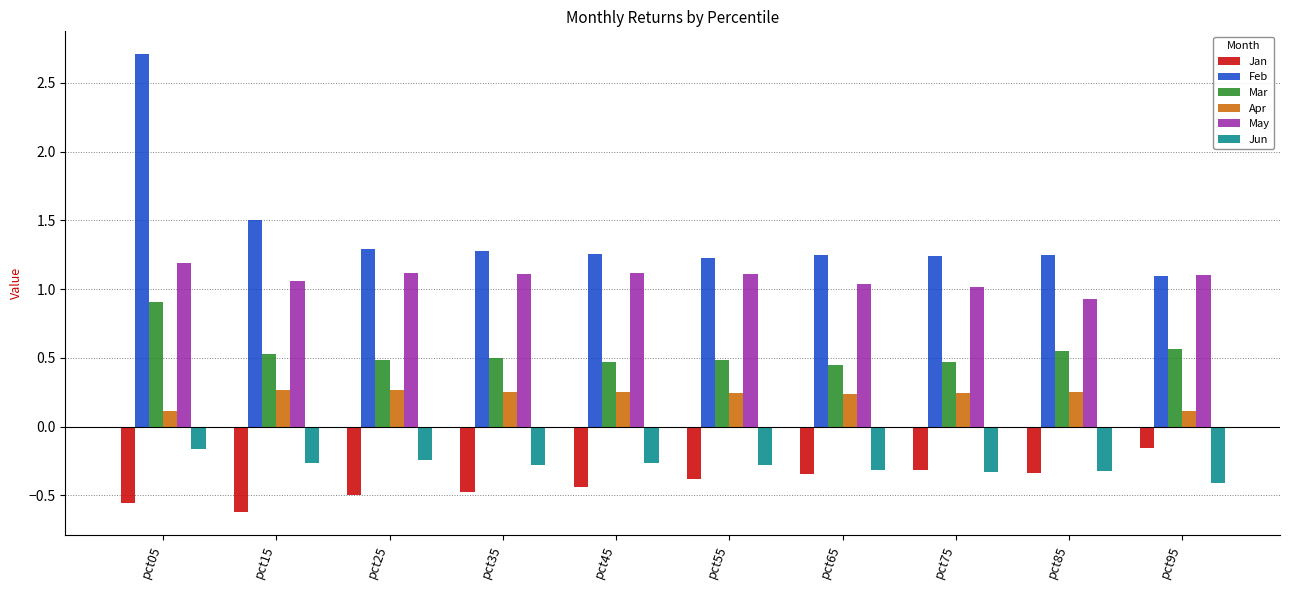

At how many categories does at least one series exceed 1?

10